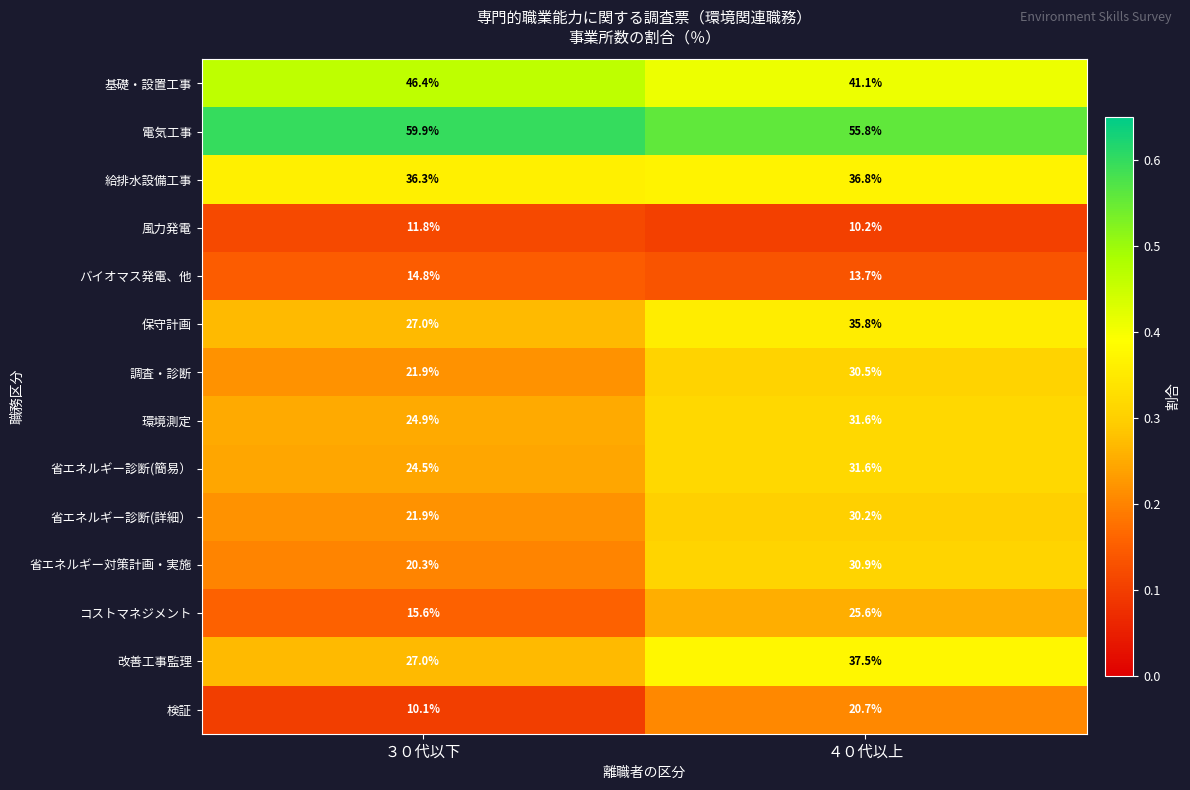

What is the difference between the highest and lowest values at ４０代以上?

45.6